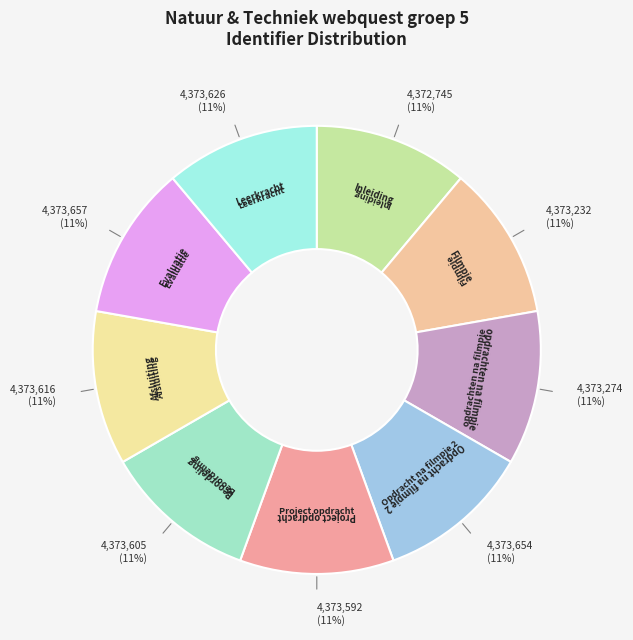

Is the sum of Filmpje and Evaluatie greater than half?

No